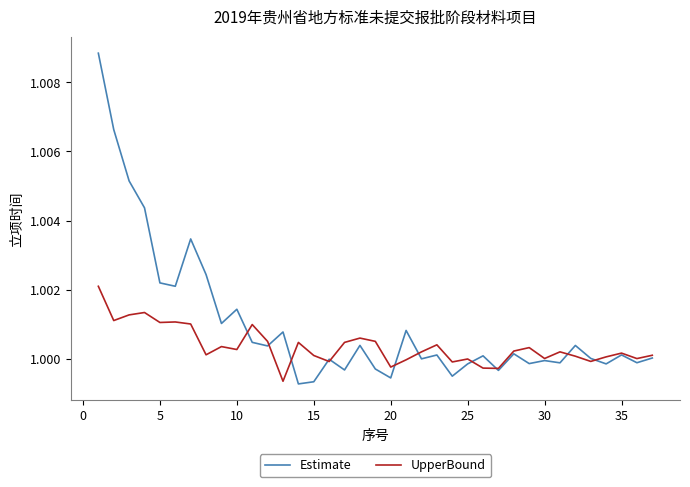

What is the sum of all UpperBound values?

37.0